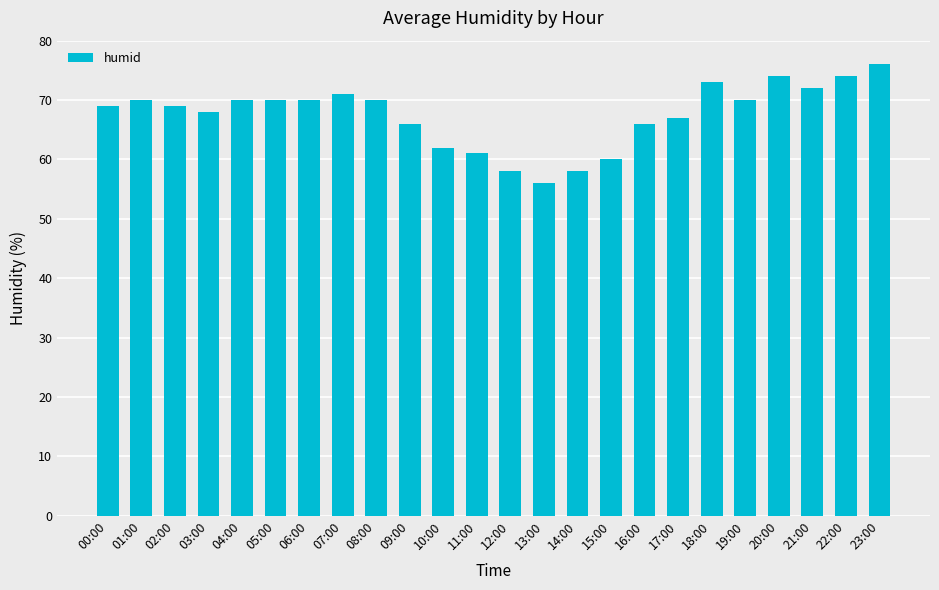

Which has a higher value, 22:00 or 03:00?

22:00